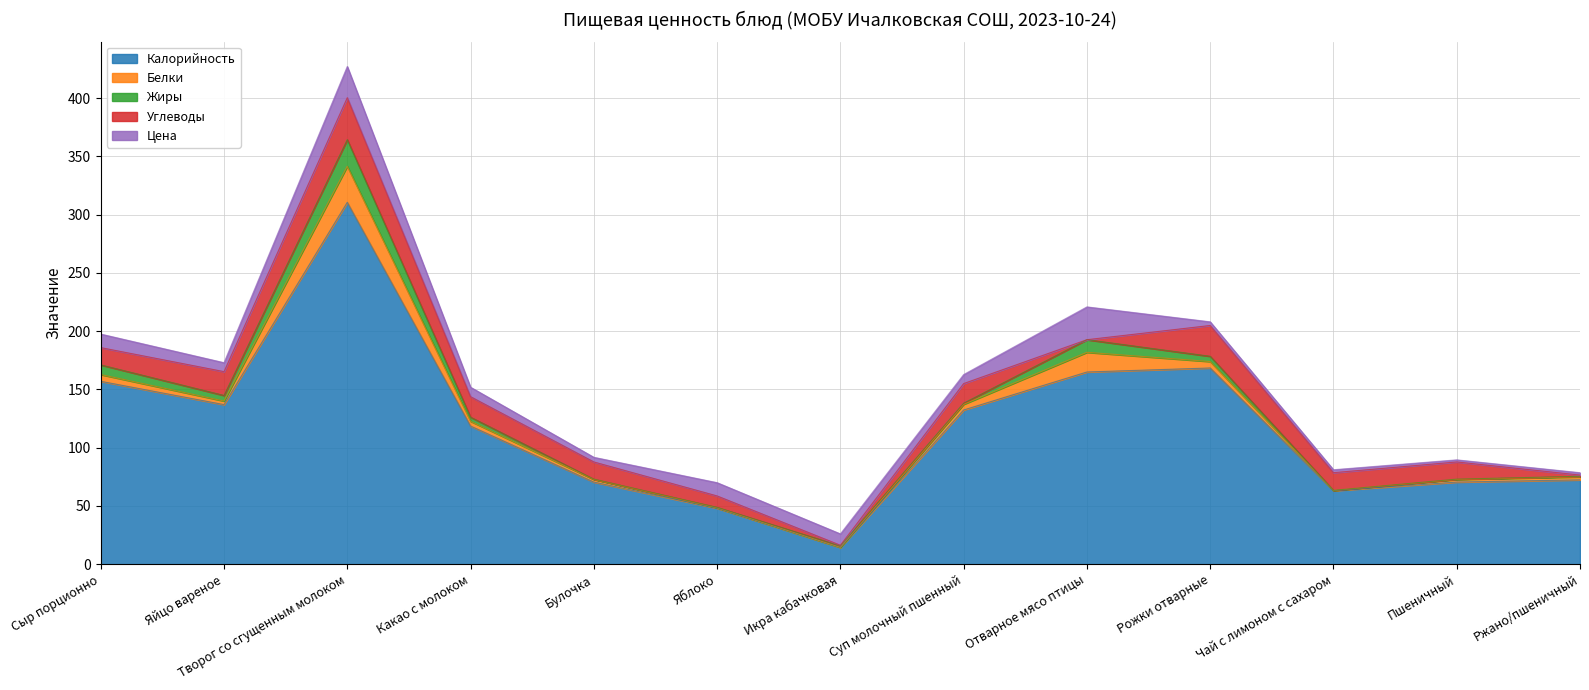

Reading left to right, extract all data points from this chart.

Калорийность: 157.0	137.0	310.7	118.6	70.5	48.0	14.3	132.4	165.0	168.4	63.1	70.5	72.4
Белки: 5.8	3.1	30.9	4.1	2.3	0.4	0.2	4.8	16.9	5.5	0.2	2.3	2.6
Жиры: 8.3	4.8	22.9	3.5	0.2	0.4	1.2	1.0	10.8	4.5	0.1	0.2	0.5
Углеводы: 14.8	20.4	36.0	17.6	14.8	9.8	0.6	16.8	0.0	26.4	15.2	14.8	1.1
Цена: 11.6	7.7	26.8	8.1	4.0	11.4	9.8	7.7	28.2	3.1	2.5	1.8	2.0